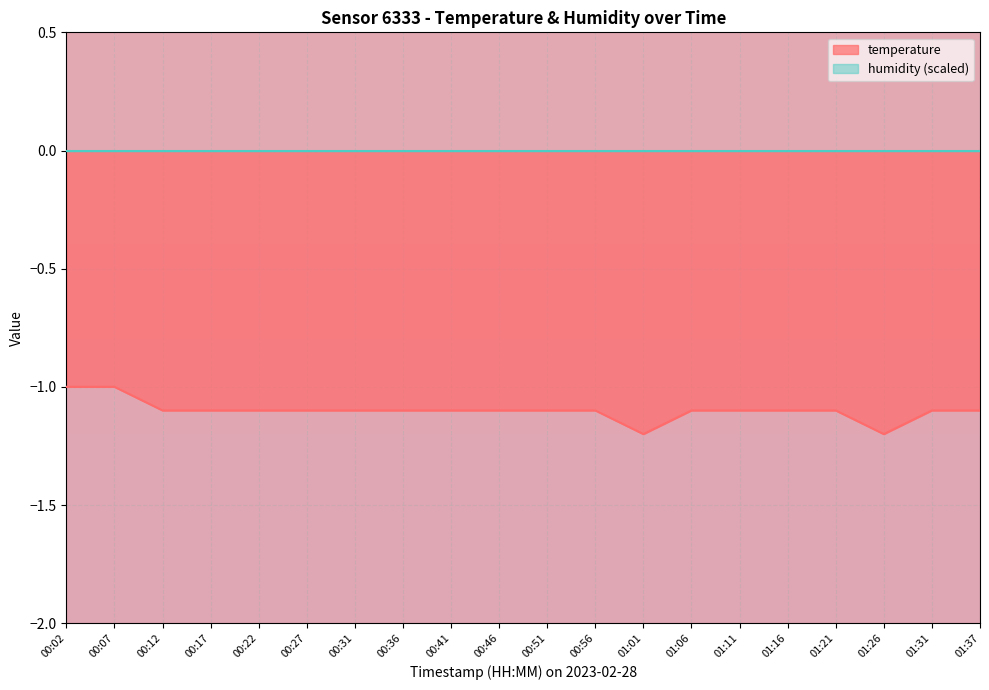

True or false: the data has more than 1 interior local peaks.

False